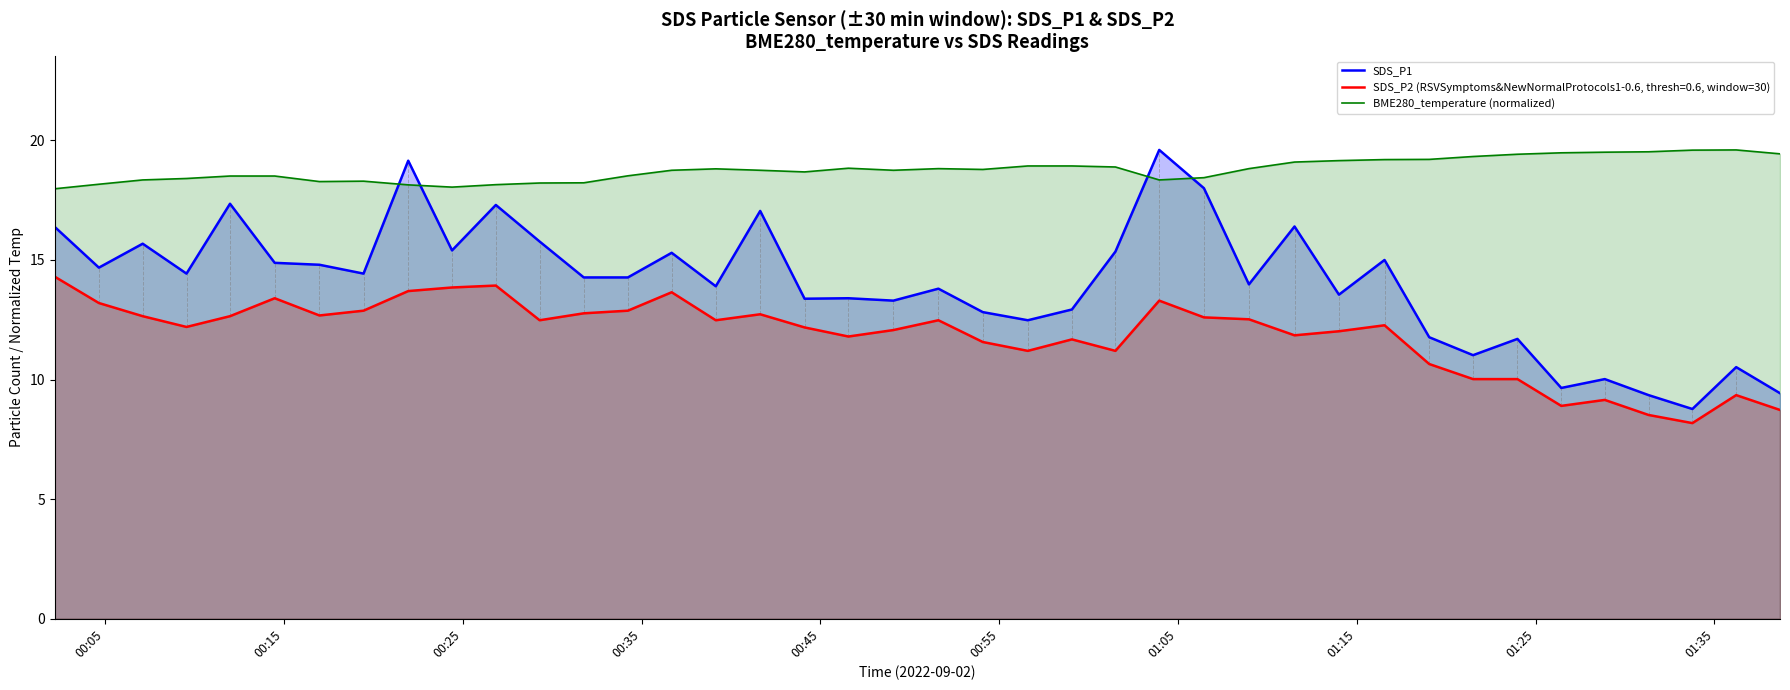

What is the minimum value shown in the chart?

8.2